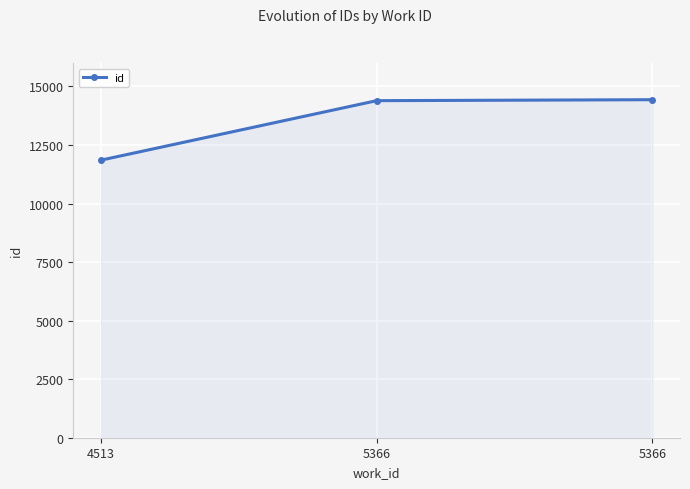

How many lines are shown in the chart?

1